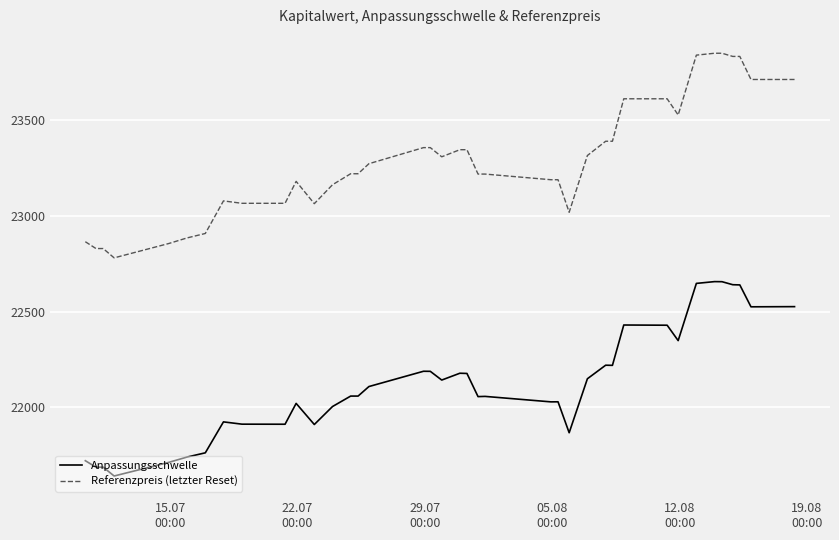

Rank the series by their maximum value, from lowest to highest.

Anpassungsschwelle, Referenzpreis (letzter Reset)